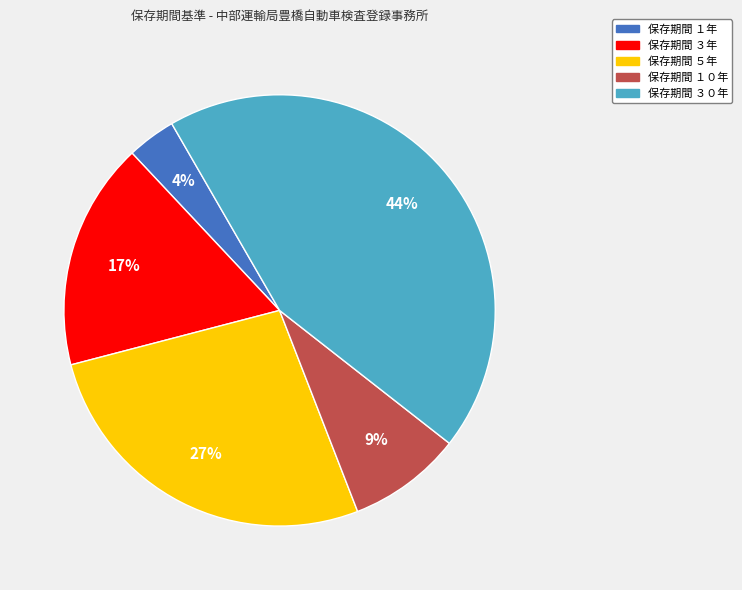

Does any single category account for the majority?

No